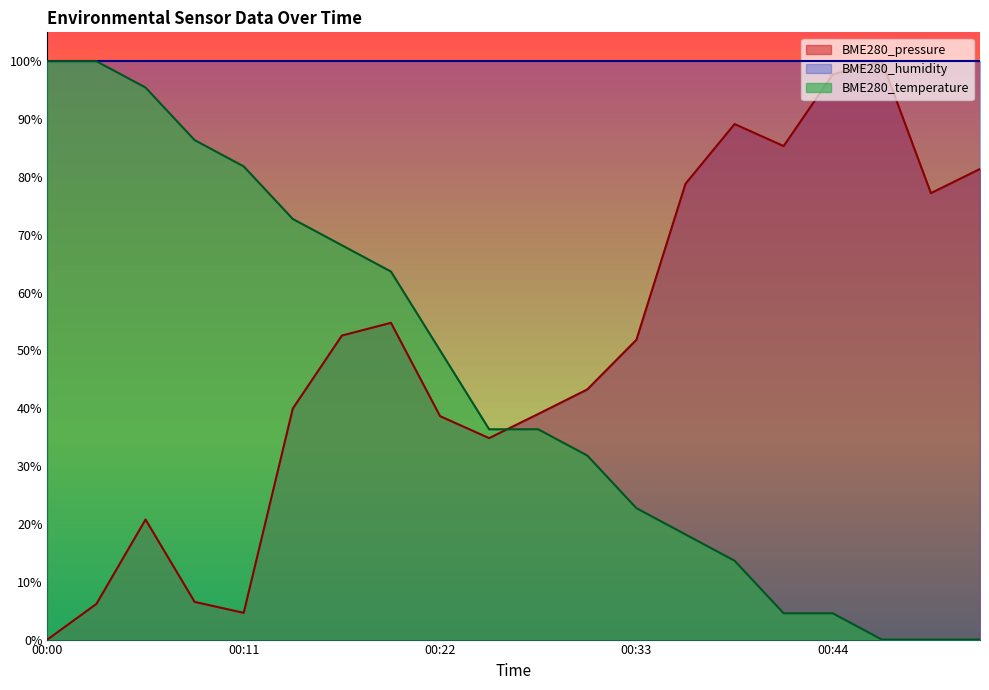

The value of BME280_temperature at 00:22 is 50.0. True or false?

True